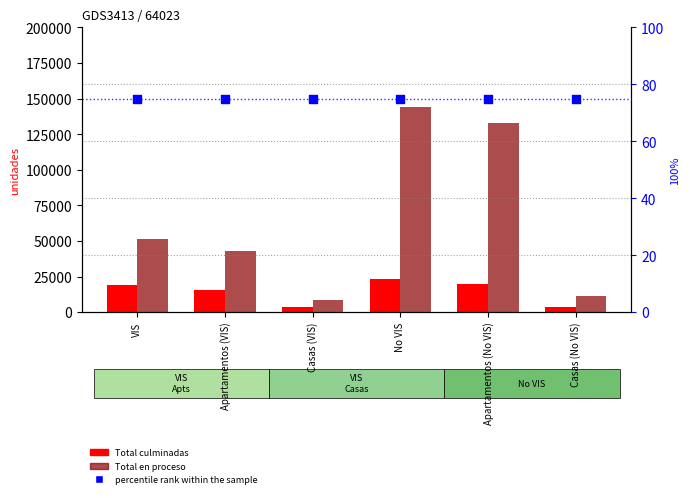

At which category is the sum across all series the highest?

No VIS